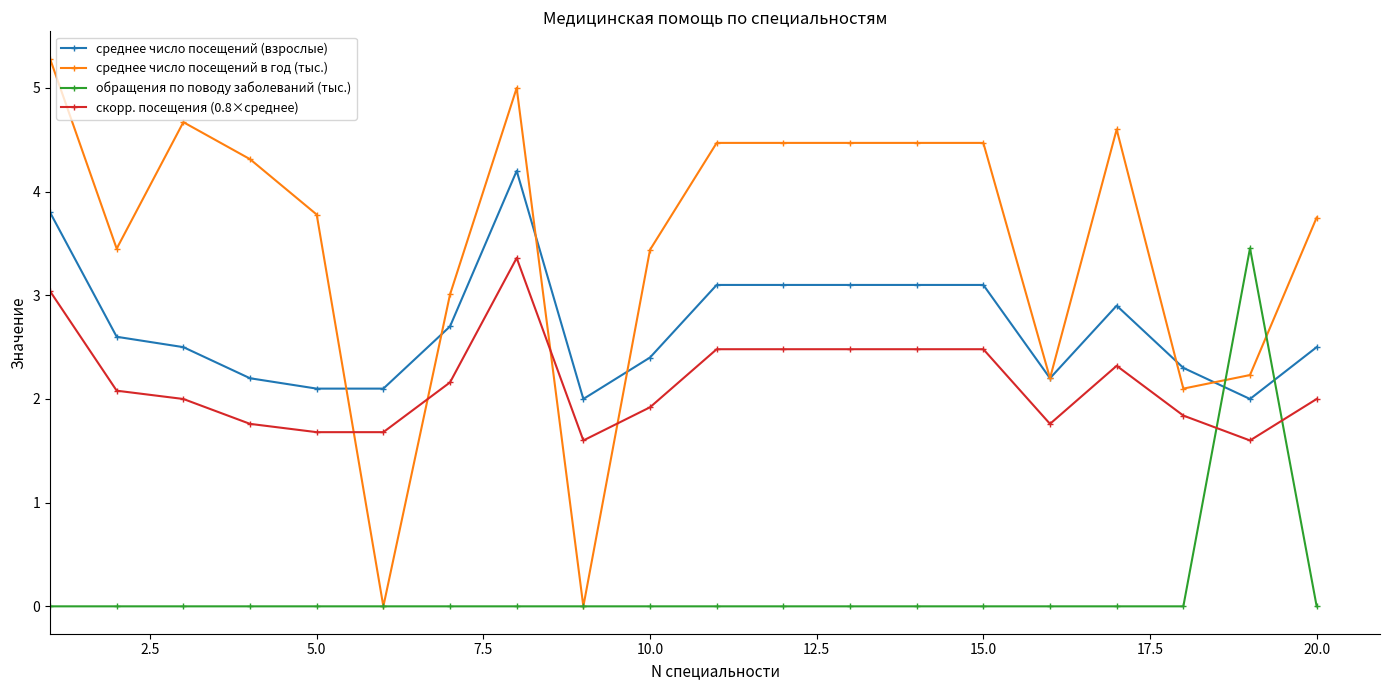

What is the value of the скорр. посещения (0.8×среднее) point at the 1st from the left?

3.0